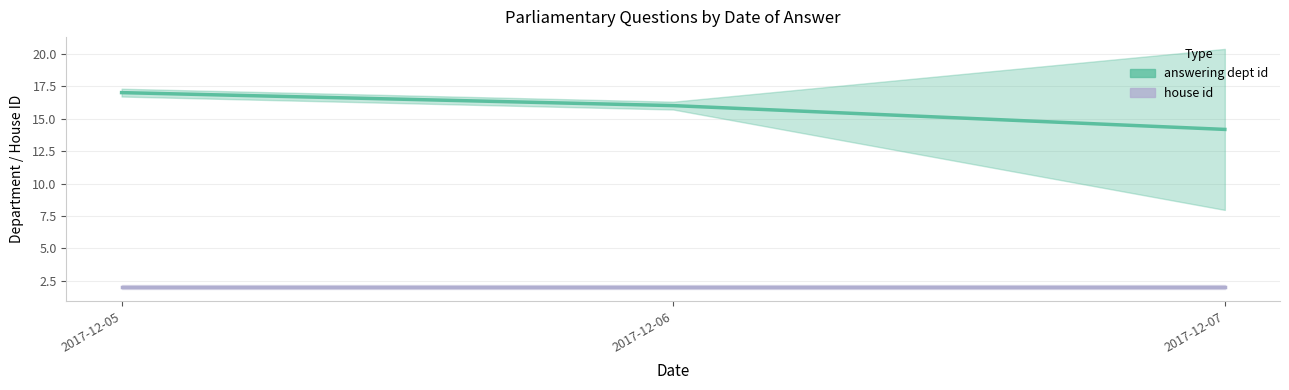

At which label is house id closest to 2?

2017-12-05